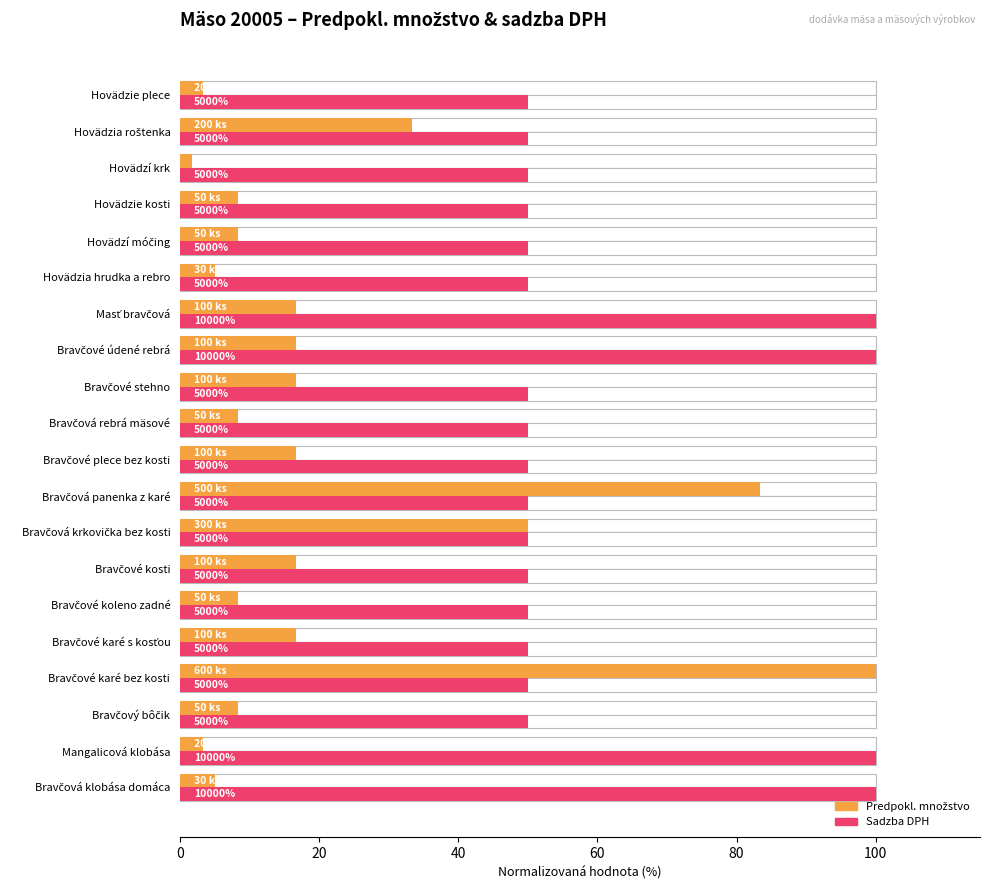

What is the difference between the second highest and second lowest values in the Predpokl. množstvo (norm.) series?

80.0